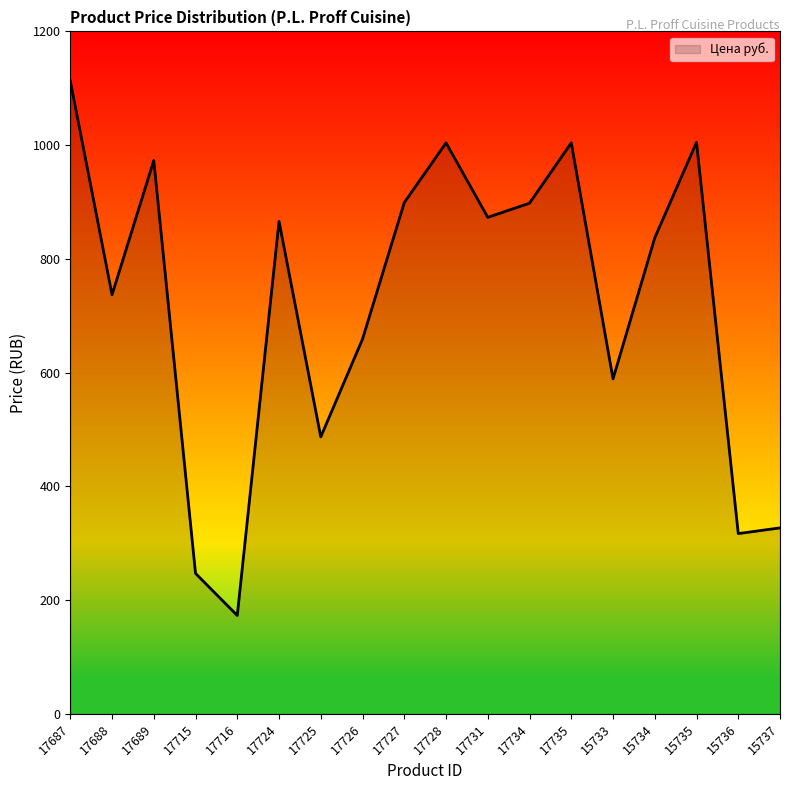

What is the change in value from 17715 to 17716?

-74